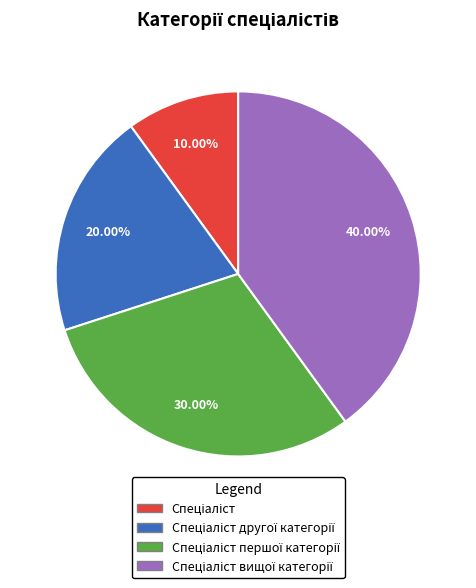

How many slices are in this pie chart?

4